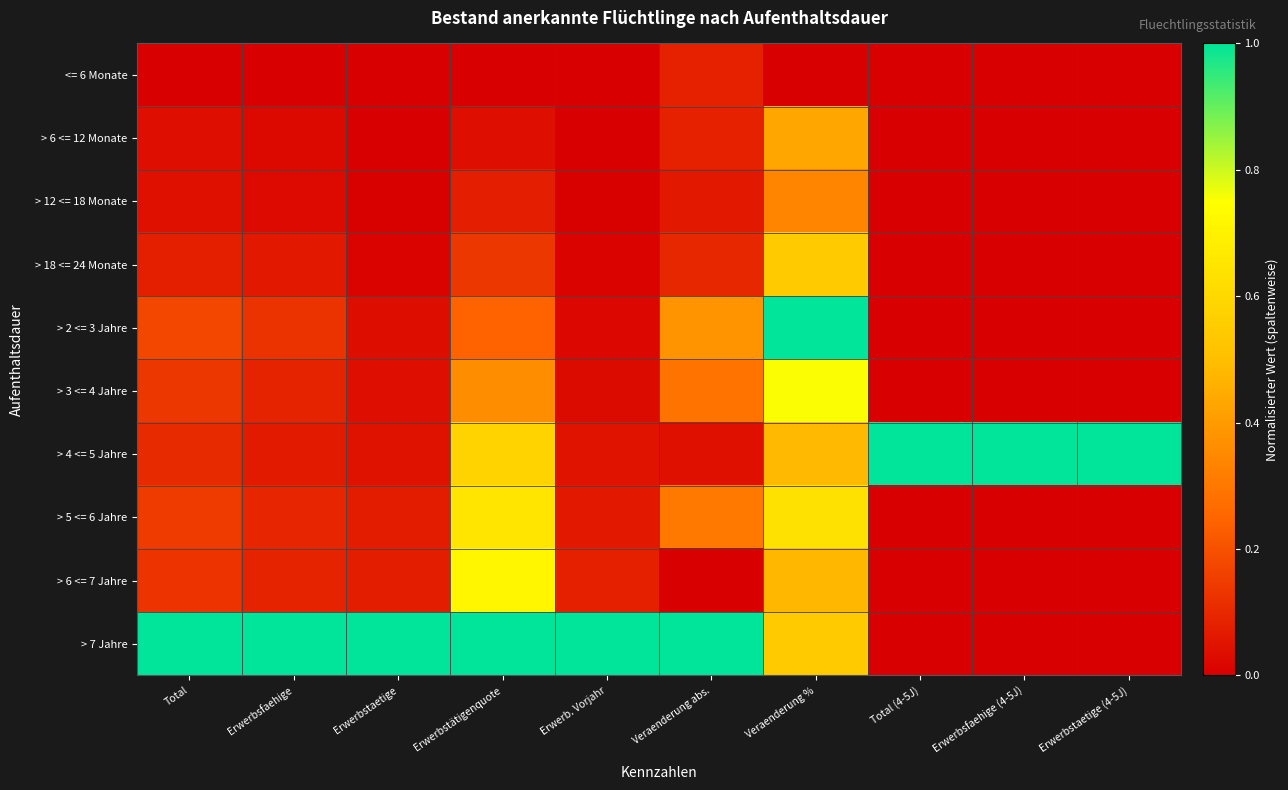

At Erwerbstätigenquote, list the series in order from largest to smallest.

> 7 Jahre, > 6 <= 7 Jahre, > 5 <= 6 Jahre, > 4 <= 5 Jahre, > 3 <= 4 Jahre, > 2 <= 3 Jahre, > 18 <= 24 Monate, > 12 <= 18 Monate, > 6 <= 12 Monate, <= 6 Monate